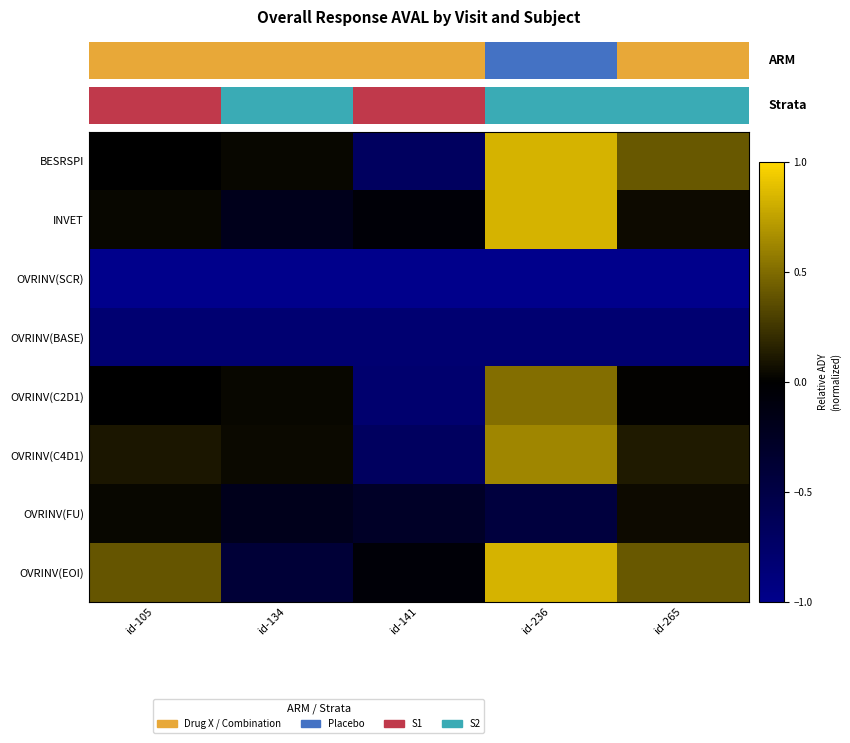

At which category is the sum across all series the highest?

id-236